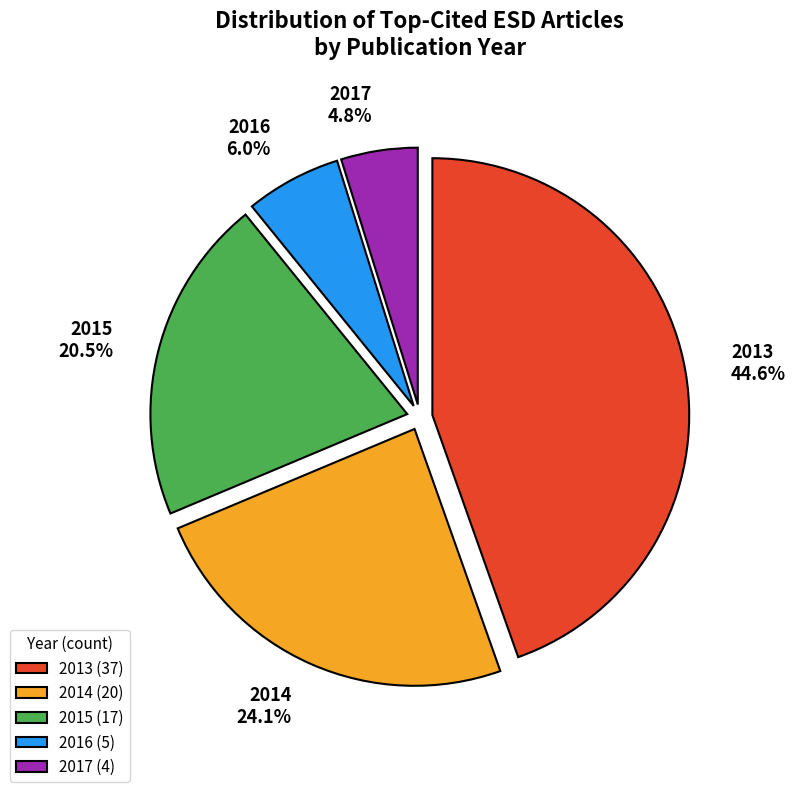

What percentage is the 2014 slice, to the nearest percent?

24%